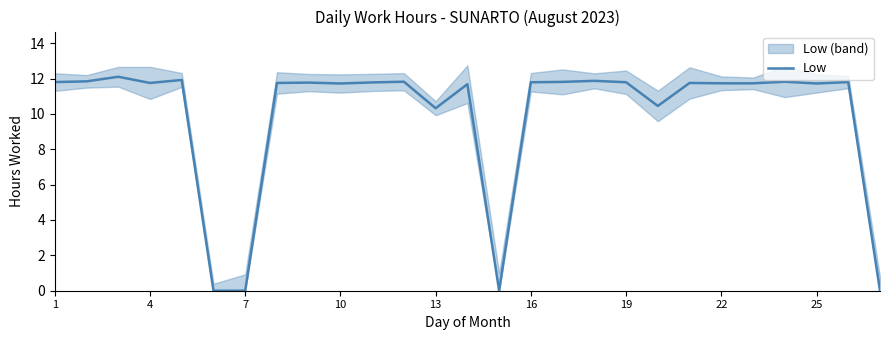

Where does the data first go above 11?

1